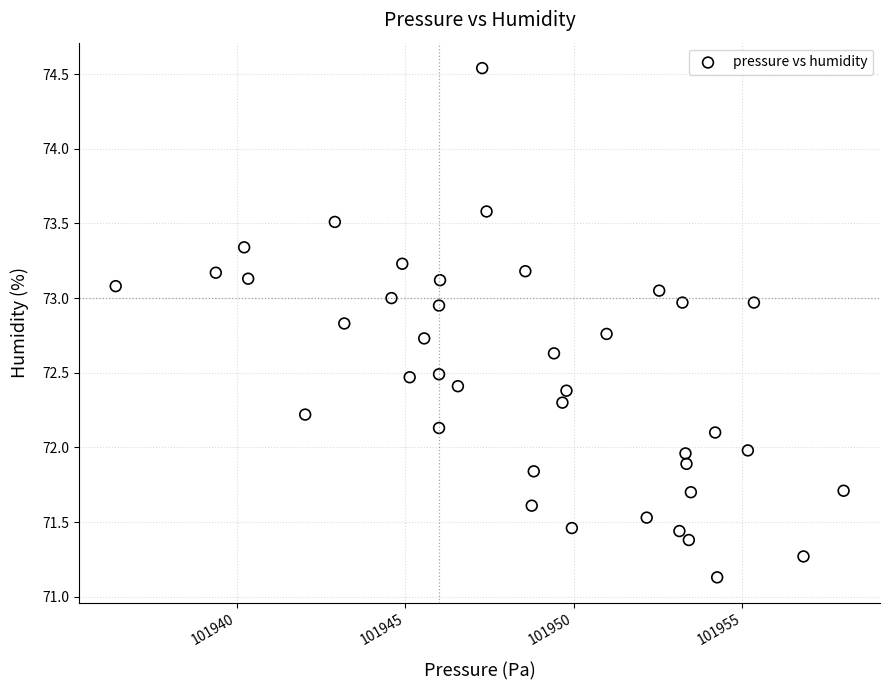

What is the range of Y values (max minus min)?

3.4